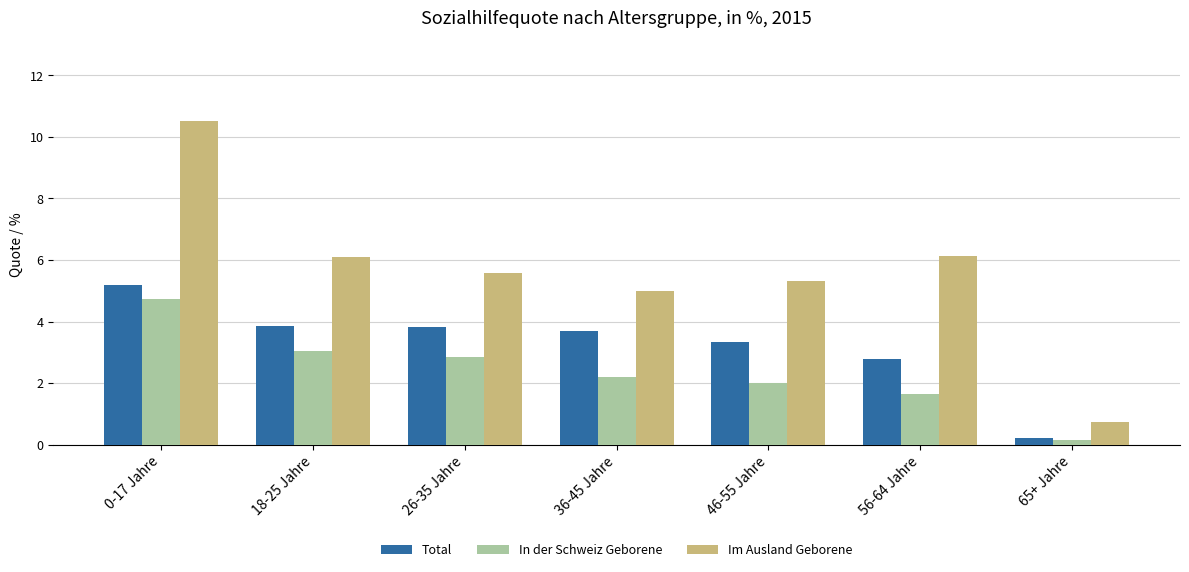

What position from the right is 56-64 Jahre?

2